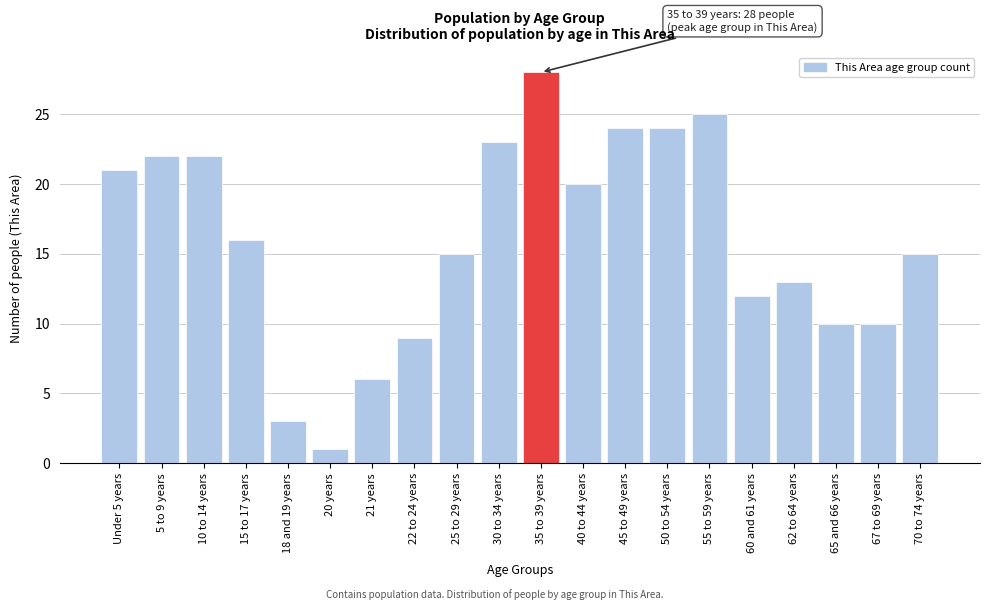

Reading left to right, list all the values displayed in this chart.

21	22	22	16	3	1	6	9	15	23	28	20	24	24	25	12	13	10	10	15